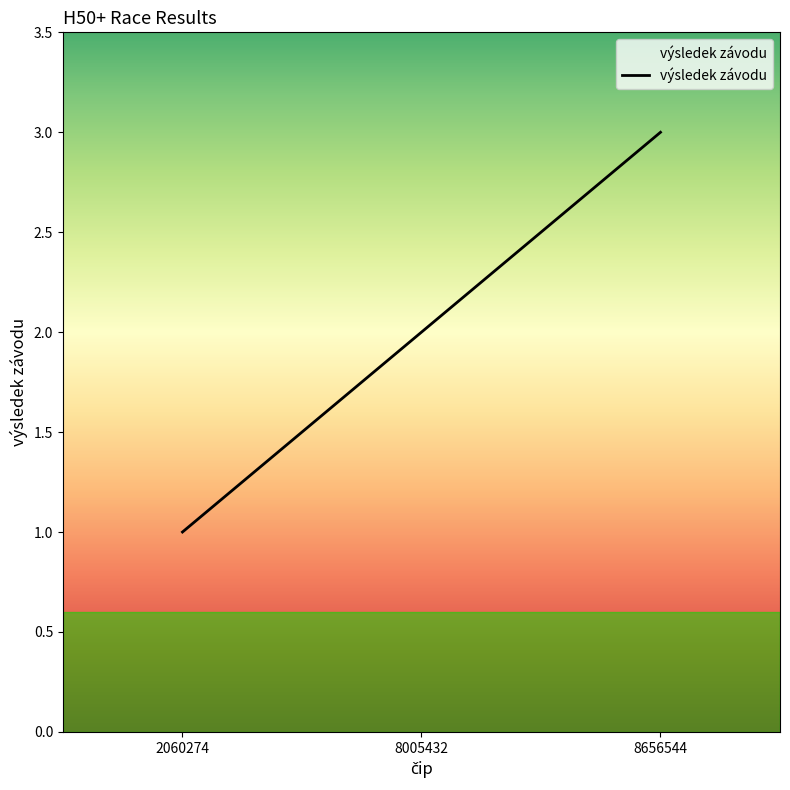

What is the difference between the values at 8005432 and 2060274?

1